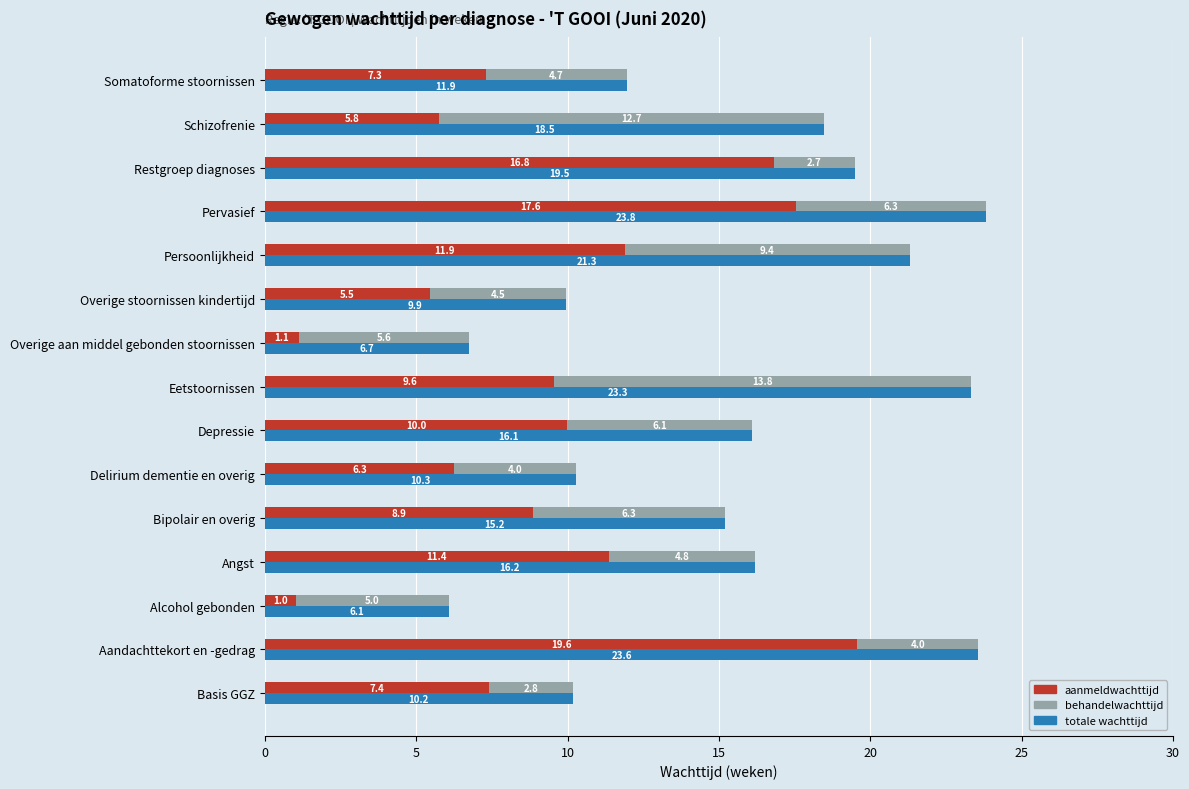

Reading left to right, extract all data points from this chart.

aanmeldwachttijd: 7.4	19.6	1.0	11.4	8.9	6.3	10.0	9.6	1.1	5.5	11.9	17.6	16.8	5.8	7.3
behandelwachttijd: 2.8	4.0	5.0	4.8	6.3	4.0	6.1	13.8	5.6	4.5	9.4	6.3	2.7	12.7	4.7
totale wachttijd: 10.2	23.6	6.1	16.2	15.2	10.3	16.1	23.3	6.7	9.9	21.3	23.8	19.5	18.5	11.9